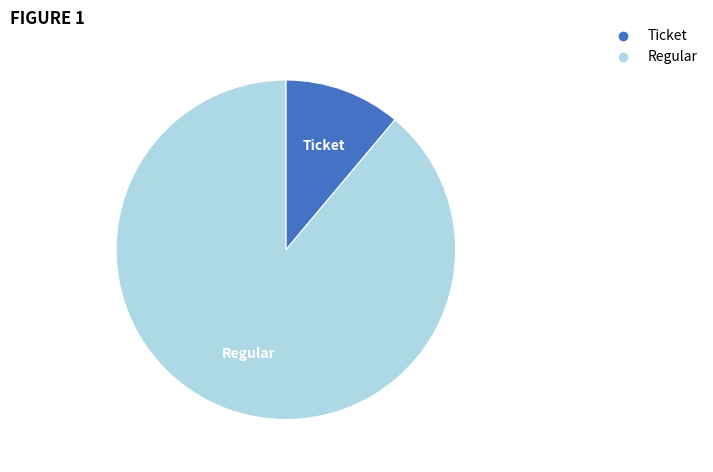

Does any single category account for the majority?

Yes